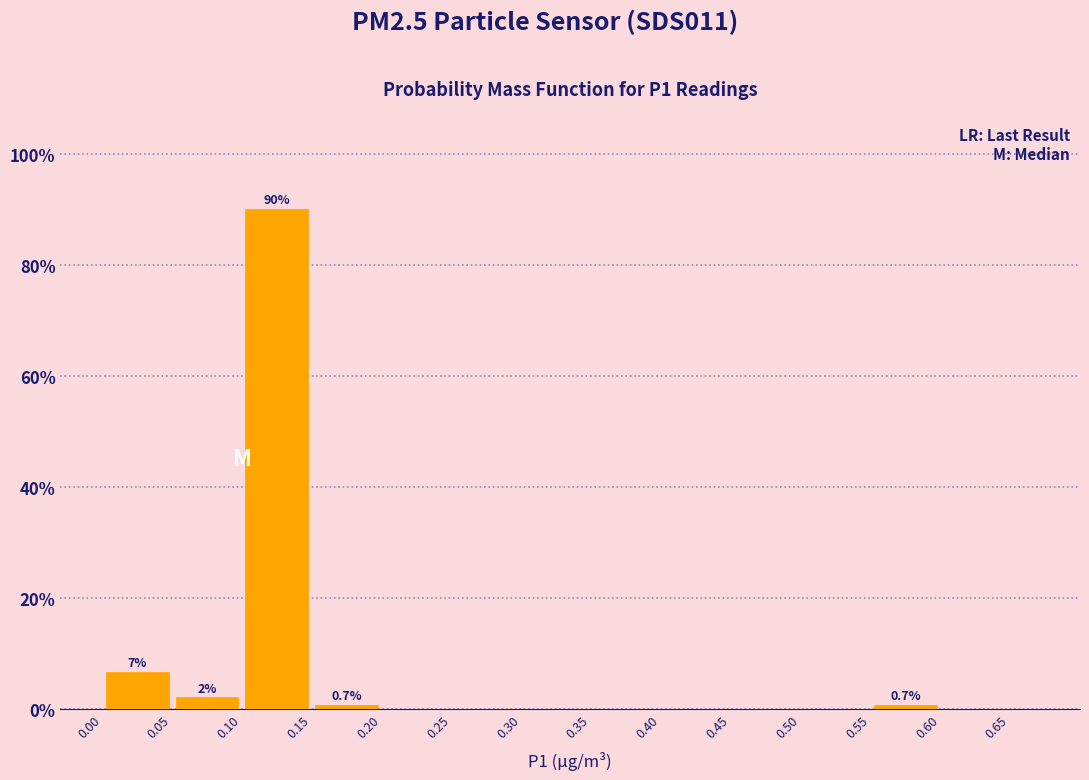

Which range on the x-axis has the tallest bar?

0.10 to 0.15